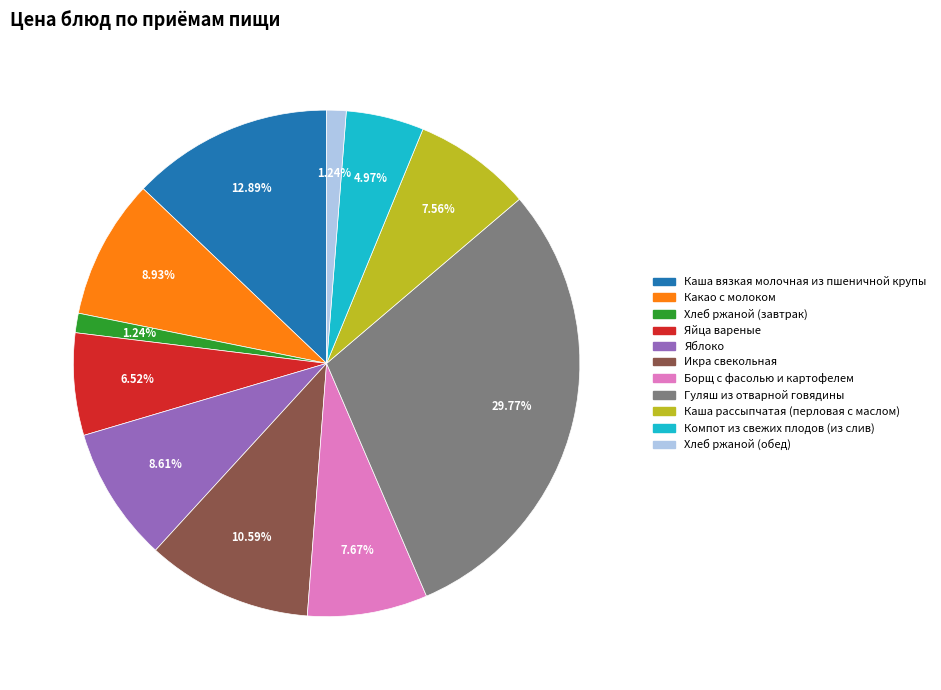

Is Икра свекольная the majority of the pie?

No